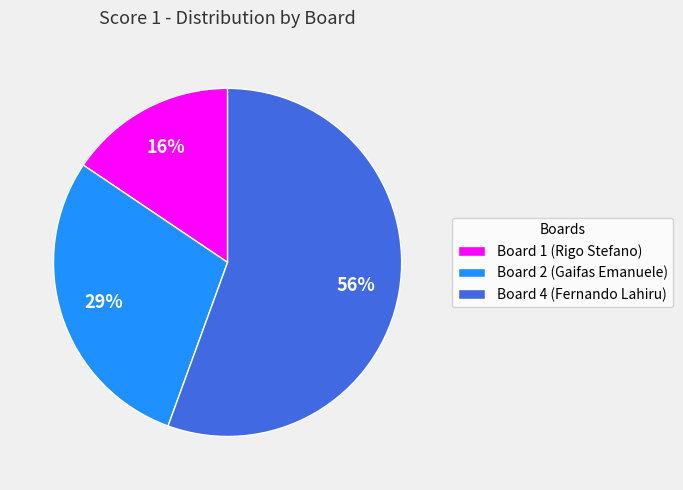

Which category has the biggest portion of the pie?

Board 4 (Fernando Lahiru)